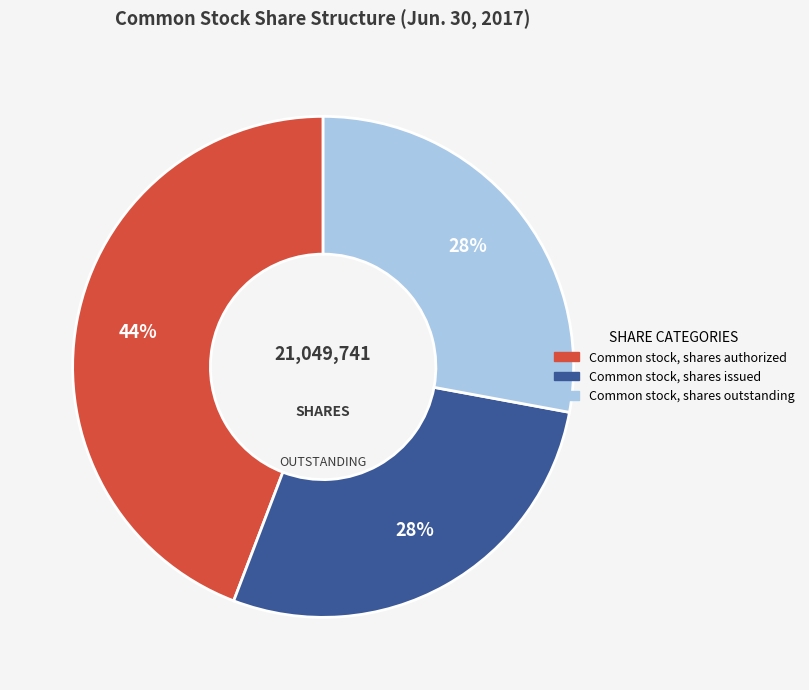

What percentage is the Common stock, shares authorized slice, to the nearest percent?

44%